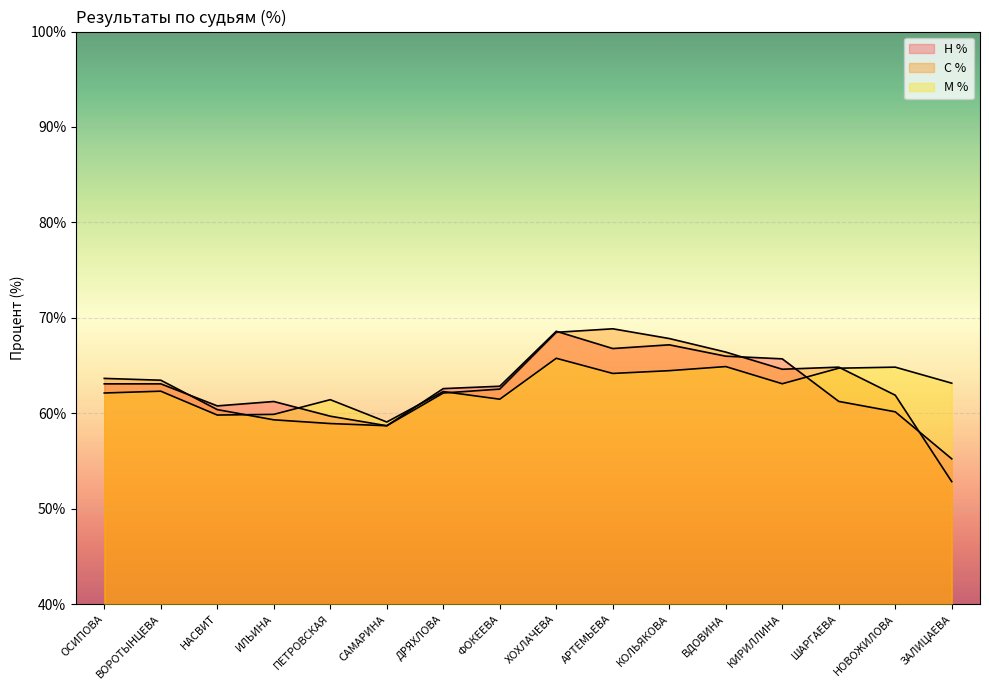

What is the maximum value for М %?

65.8